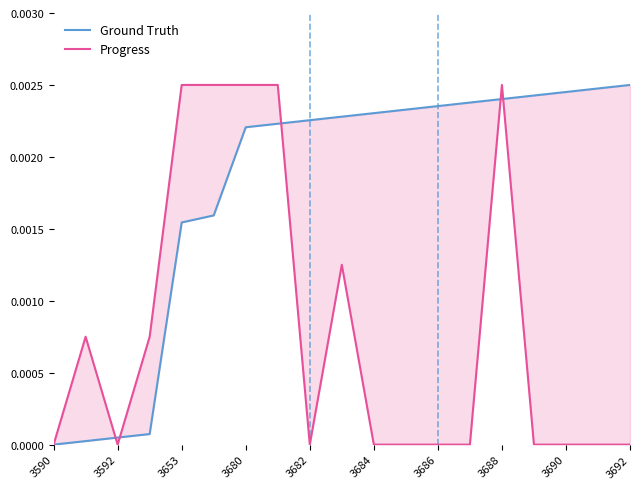

Where is Ground Truth nearest to the value 0?

3590